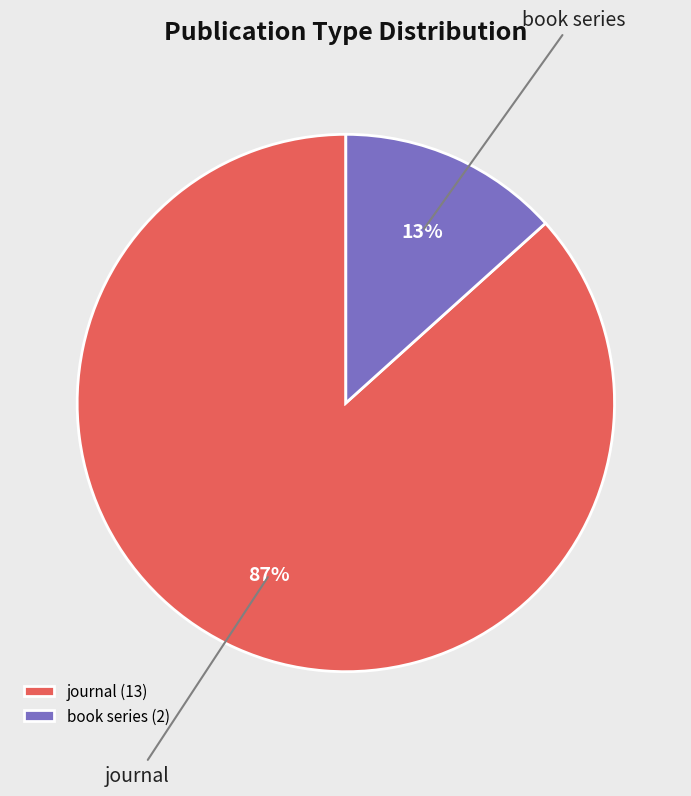

To the nearest percent, what portion does journal represent?

87%